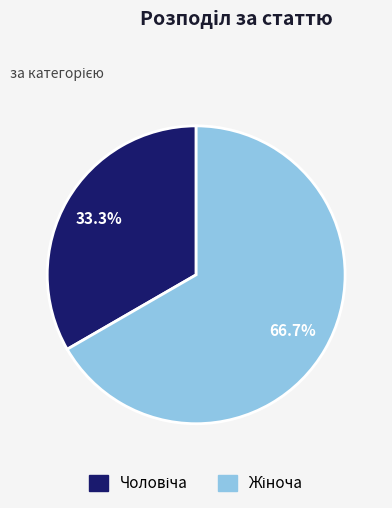

Count the number of slices in the pie.

2